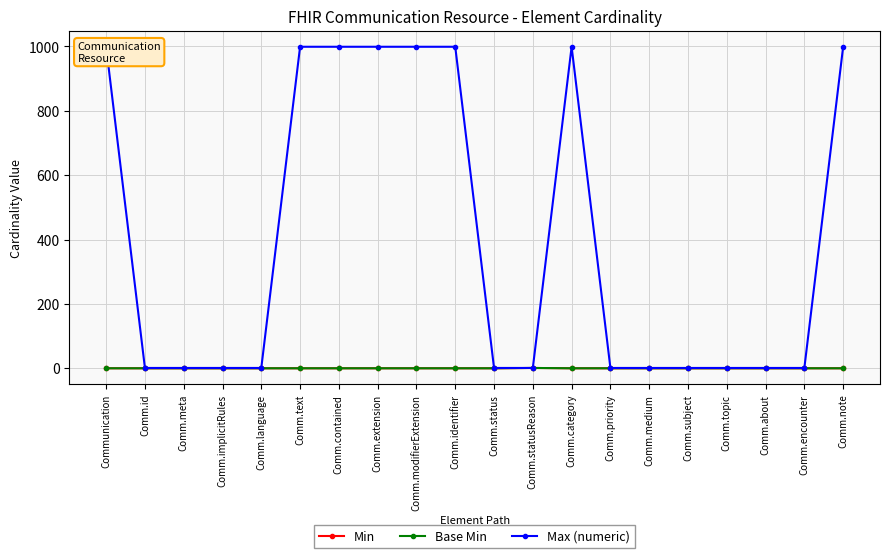

Which series has the largest total across all categories?

Max (numeric)